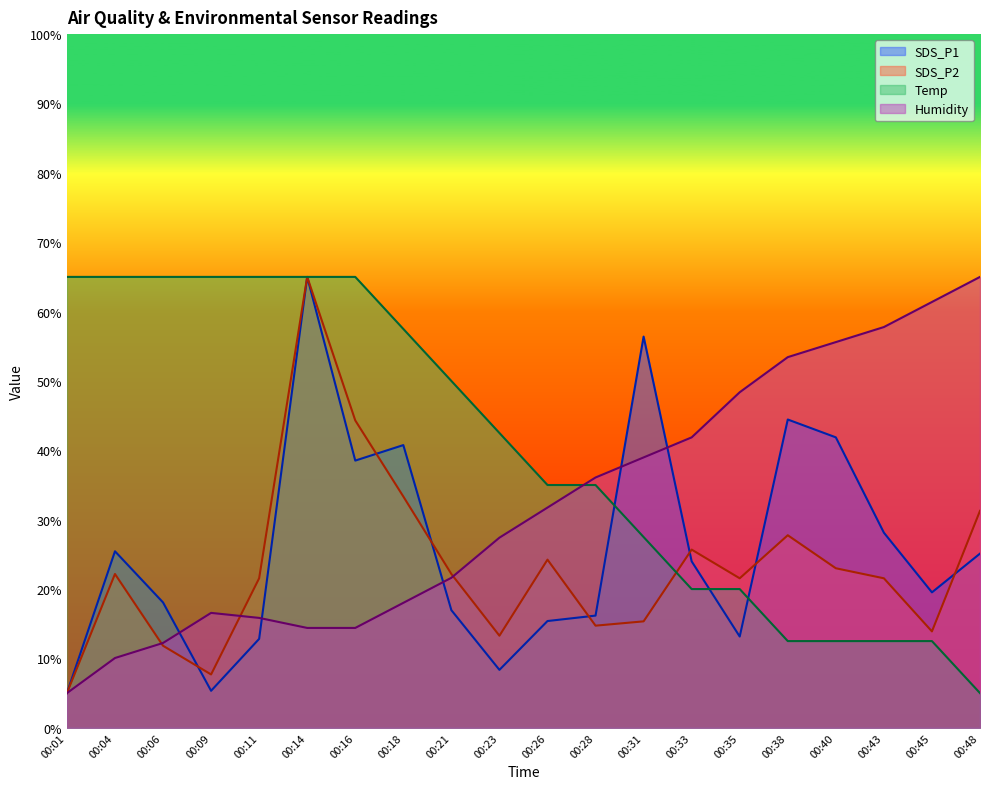

Which series has the largest total across all categories?

Temp